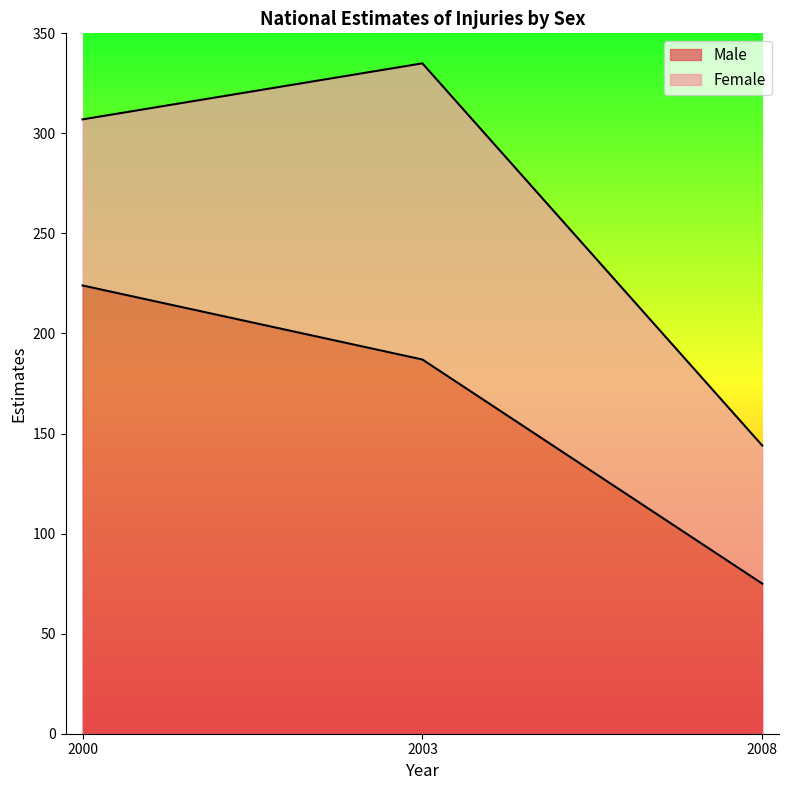

List the labels in order of value, largest first.

2000, 2003, 2008